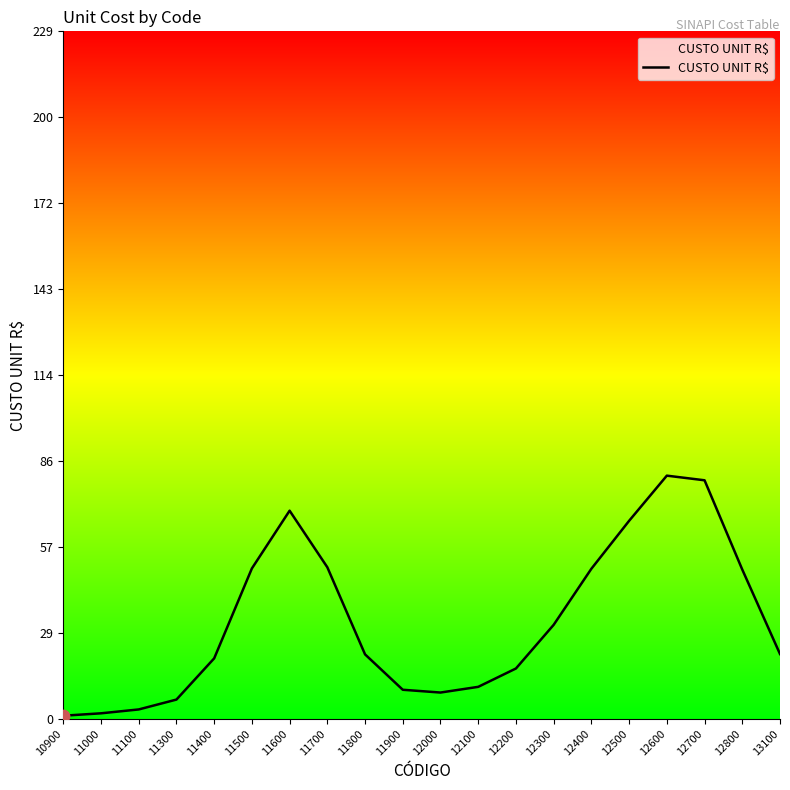

Which has a higher value, 11100 or 12800?

12800